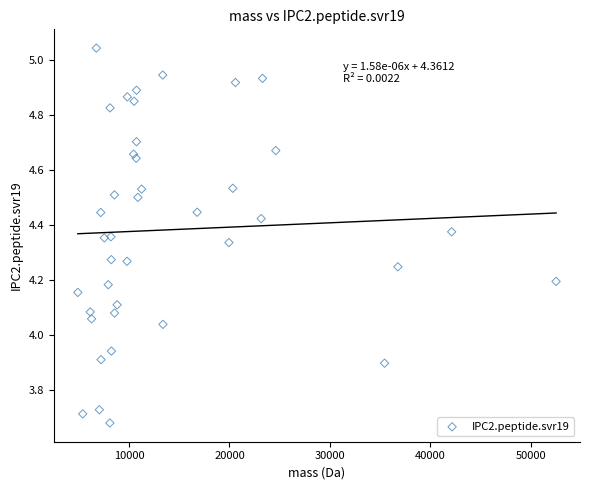

What is the range of X values (max minus min)?

47587.5